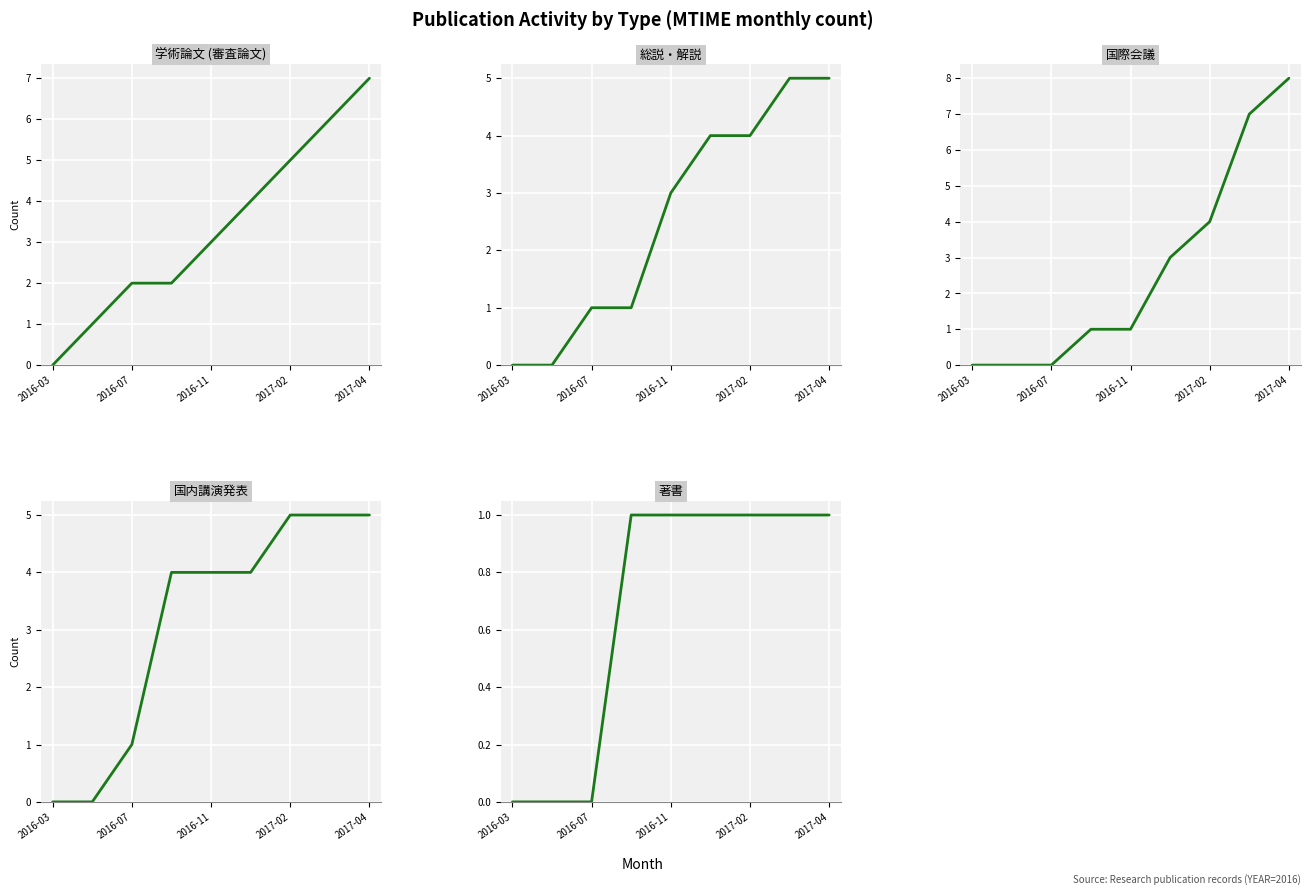

How many lines are shown in the chart?

5